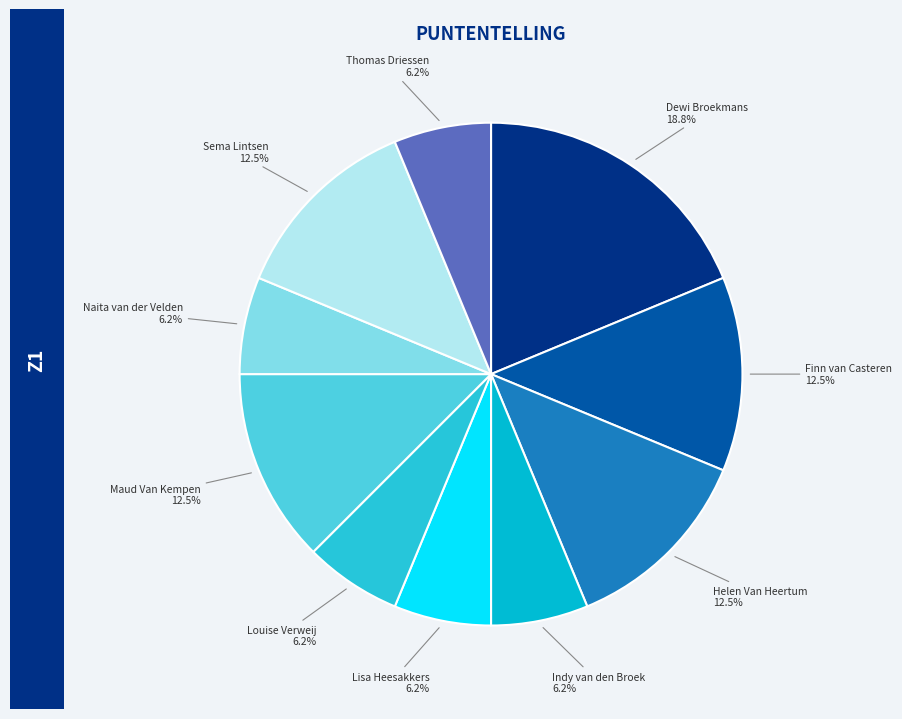

Is it true that Dewi Broekmans is 19% of the pie?

True